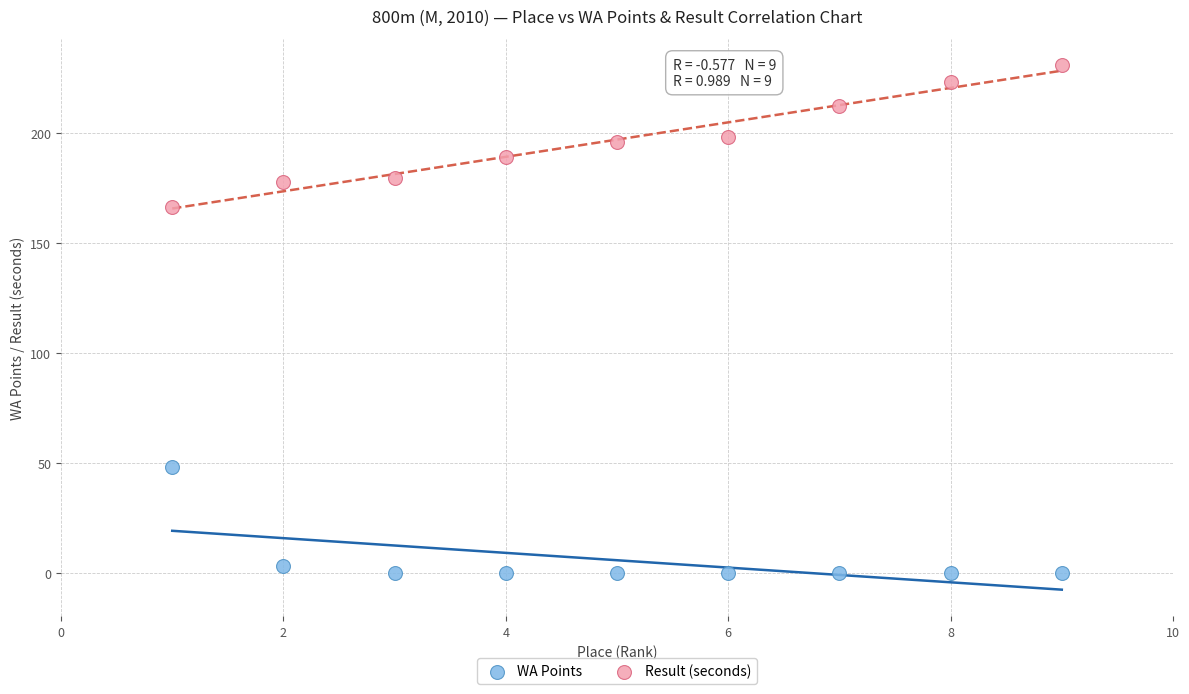

Which series reaches the minimum Y coordinate?

WA Points